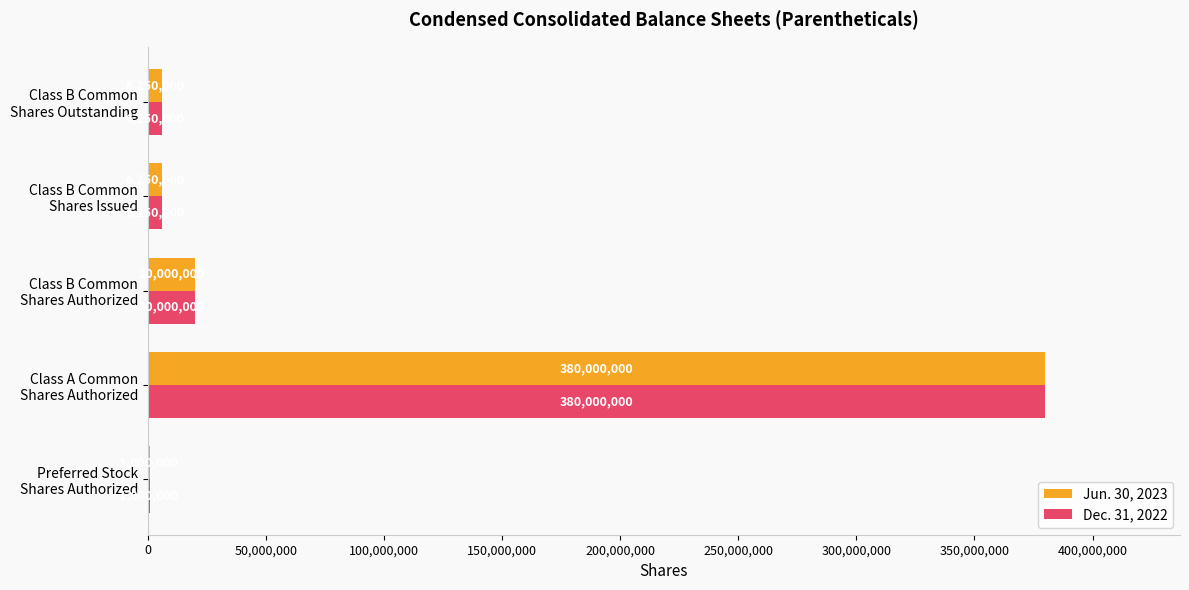

What is the sum of all Jun. 30, 2023 values?

413500000